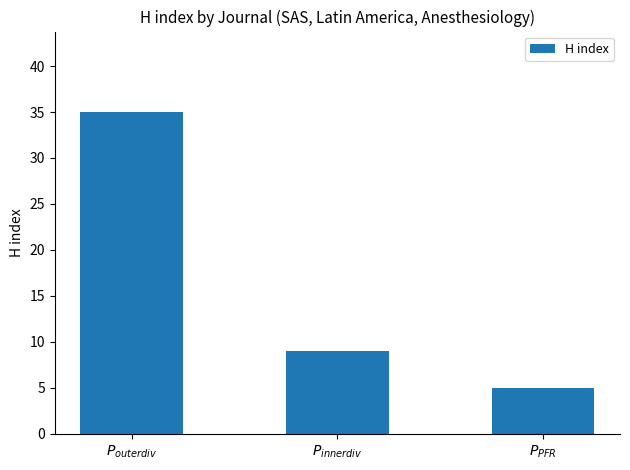

How many series are shown in this chart?

1